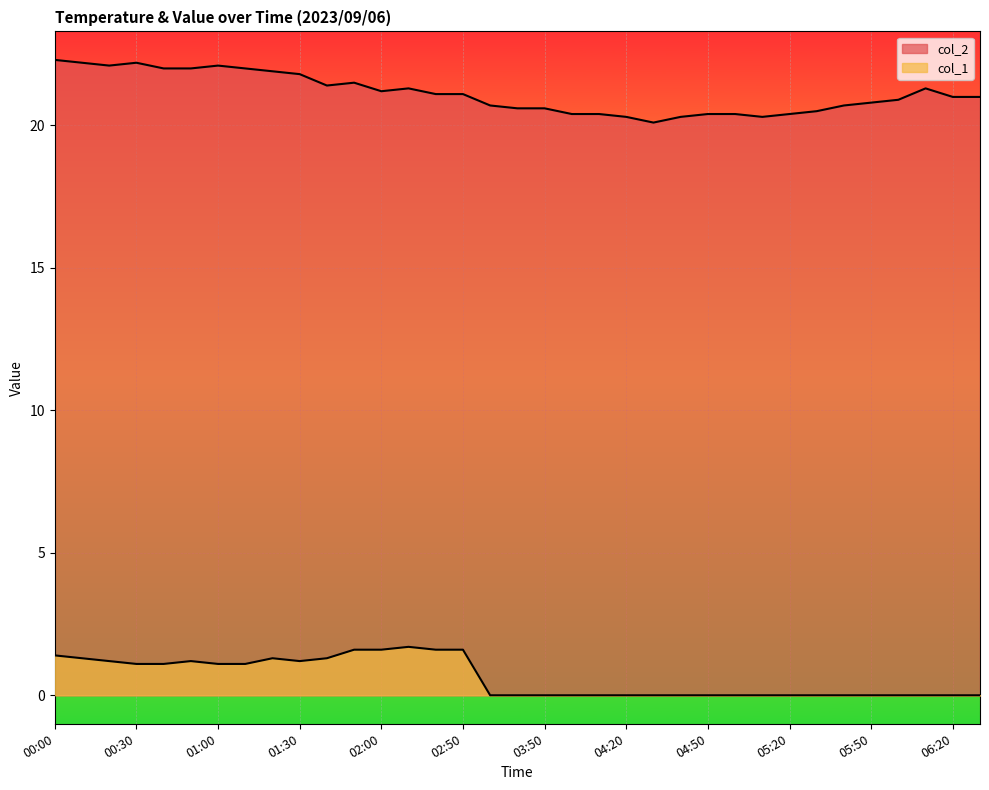

Where is the first local maximum for col_1?

00:50